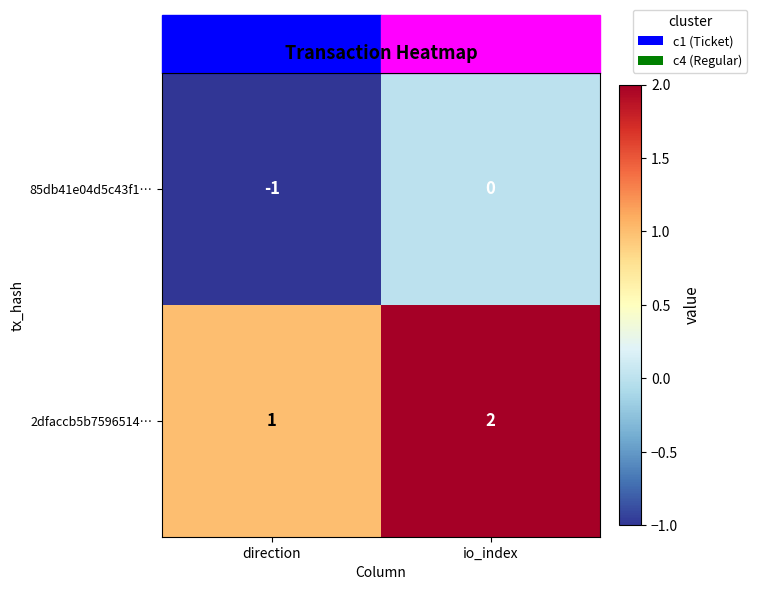

Which label corresponds to the smallest value in the chart?

direction